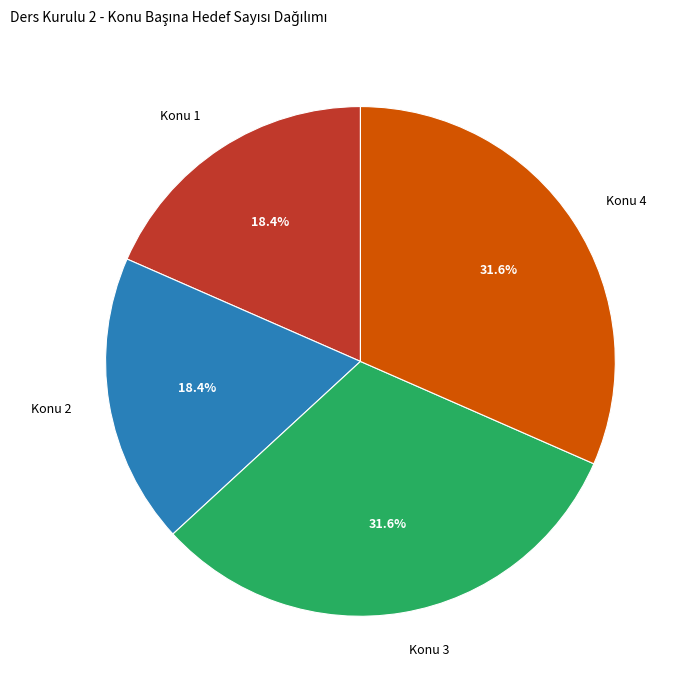

Does any single category account for the majority?

No